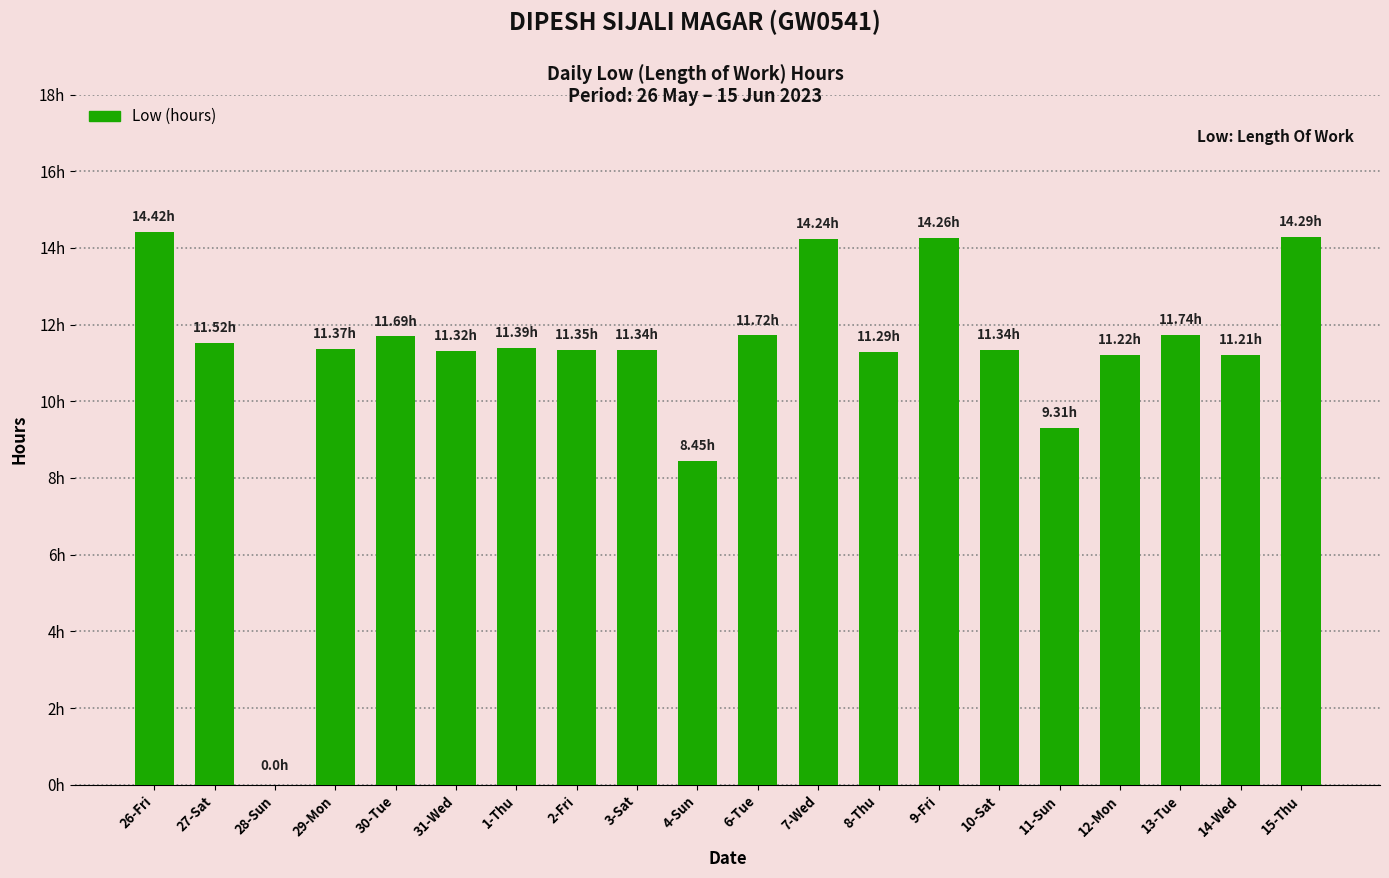

Which category has the lowest value across all series?

28-Sun